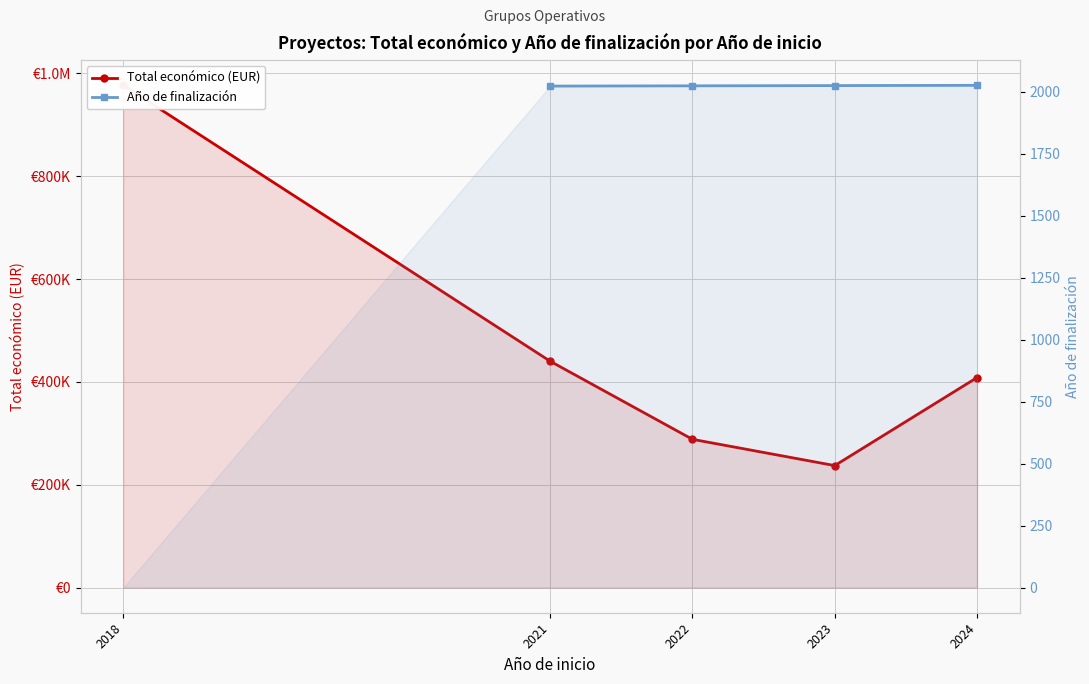

True or false: Total económico (EUR) has more than 0 points higher than both neighbors.

False